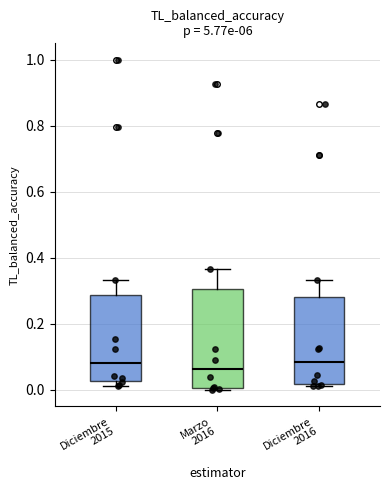

Comparing the boxes themselves (not the whiskers), which one is the tallest?

Marzo 2016